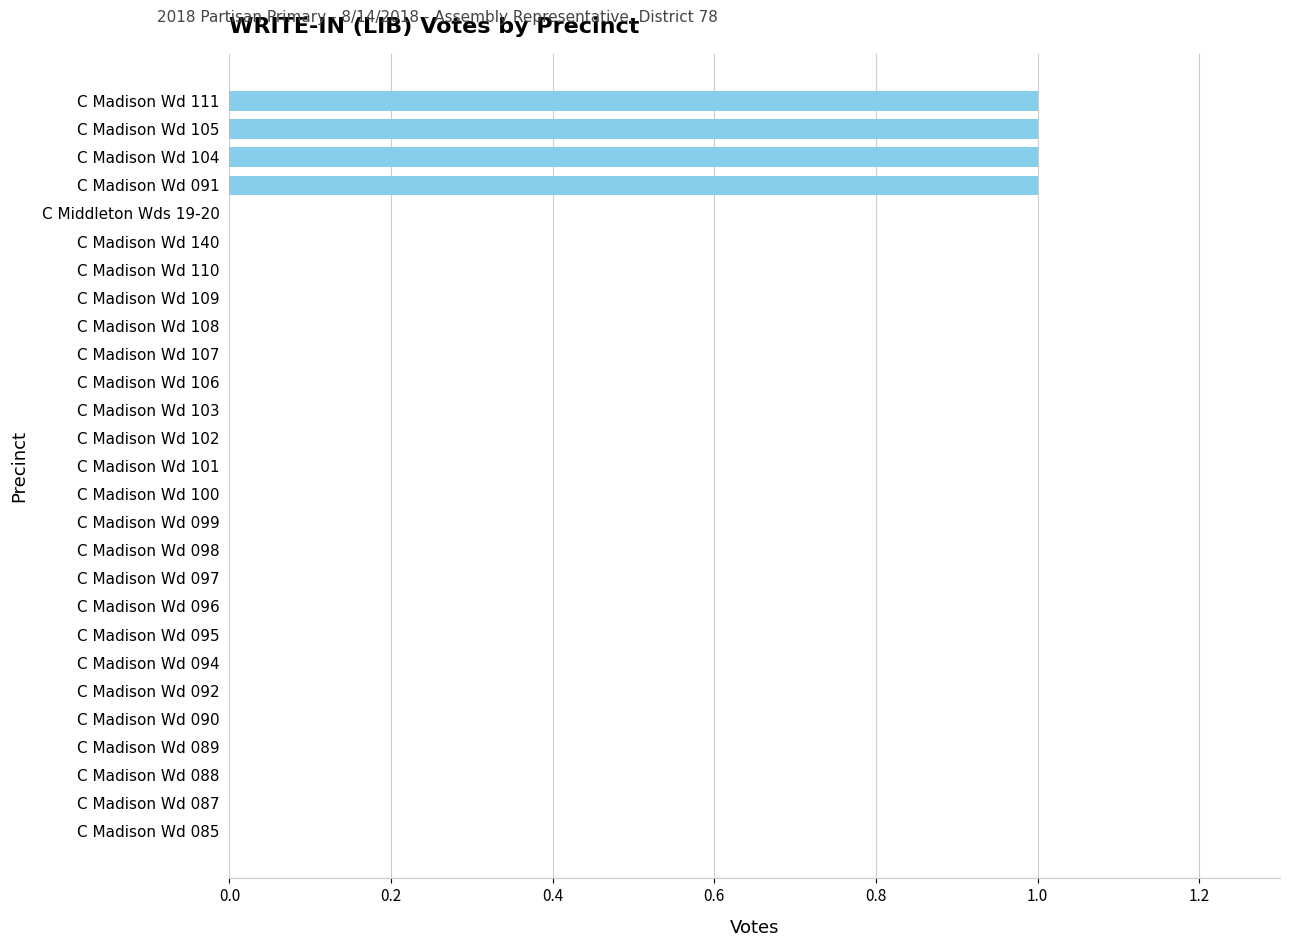

How many categories are shown in the chart?

27